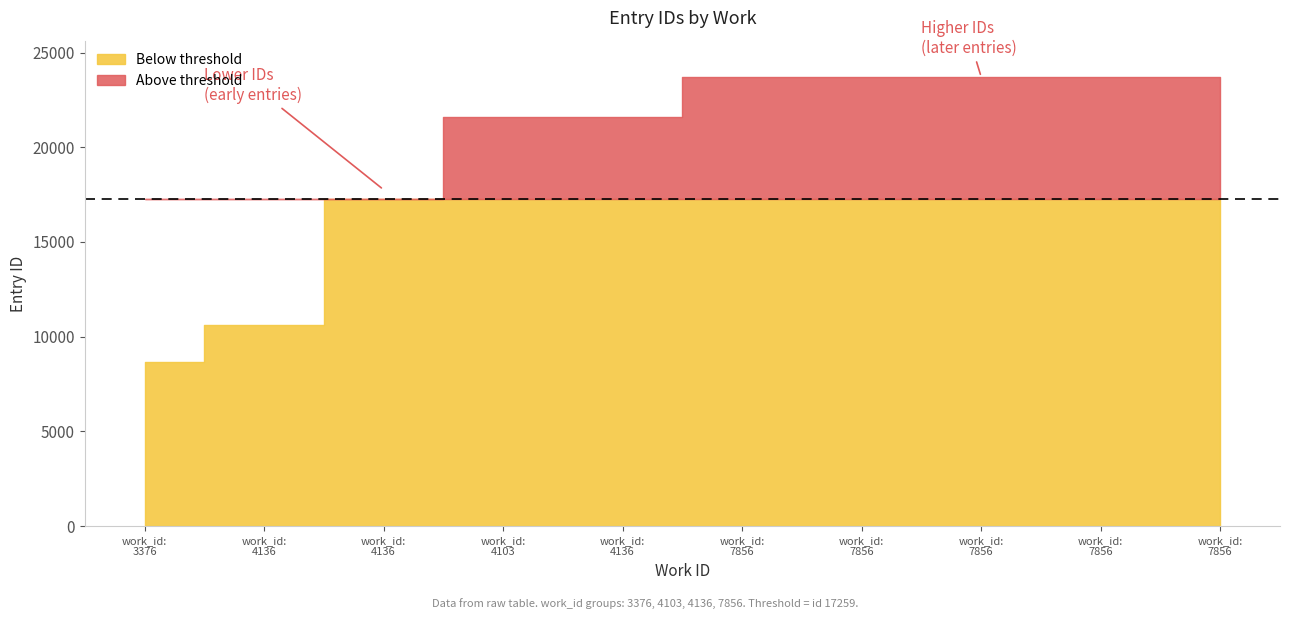

Does the chart display data point markers on the line(s)?

No